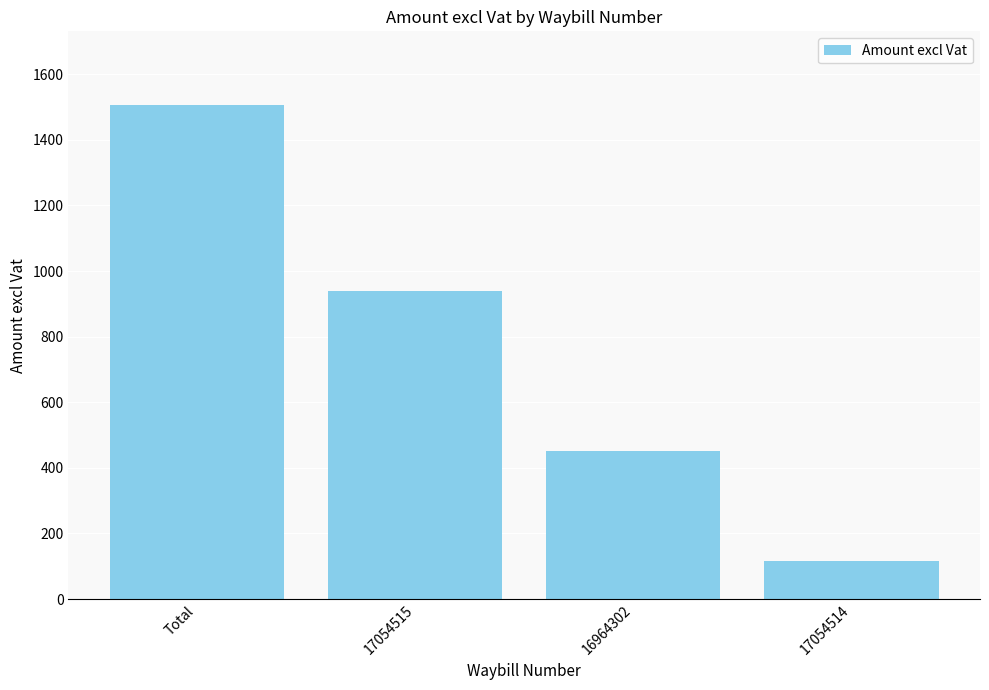

How many values exceed 939?

2